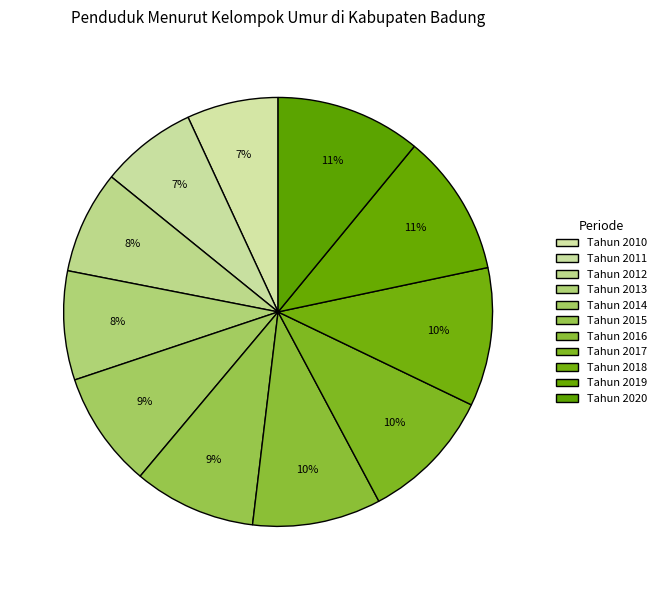

How many segments does this pie chart have?

11